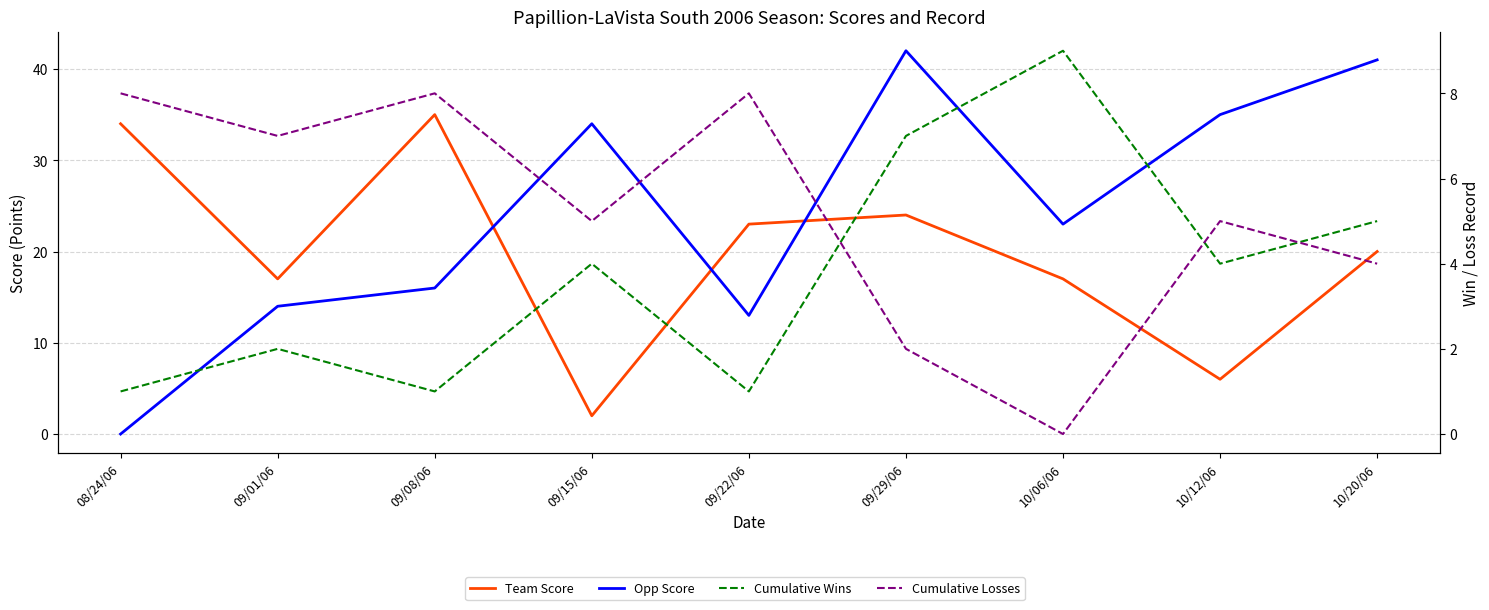

How many interior local peaks does the Cumulative Losses series have?

3